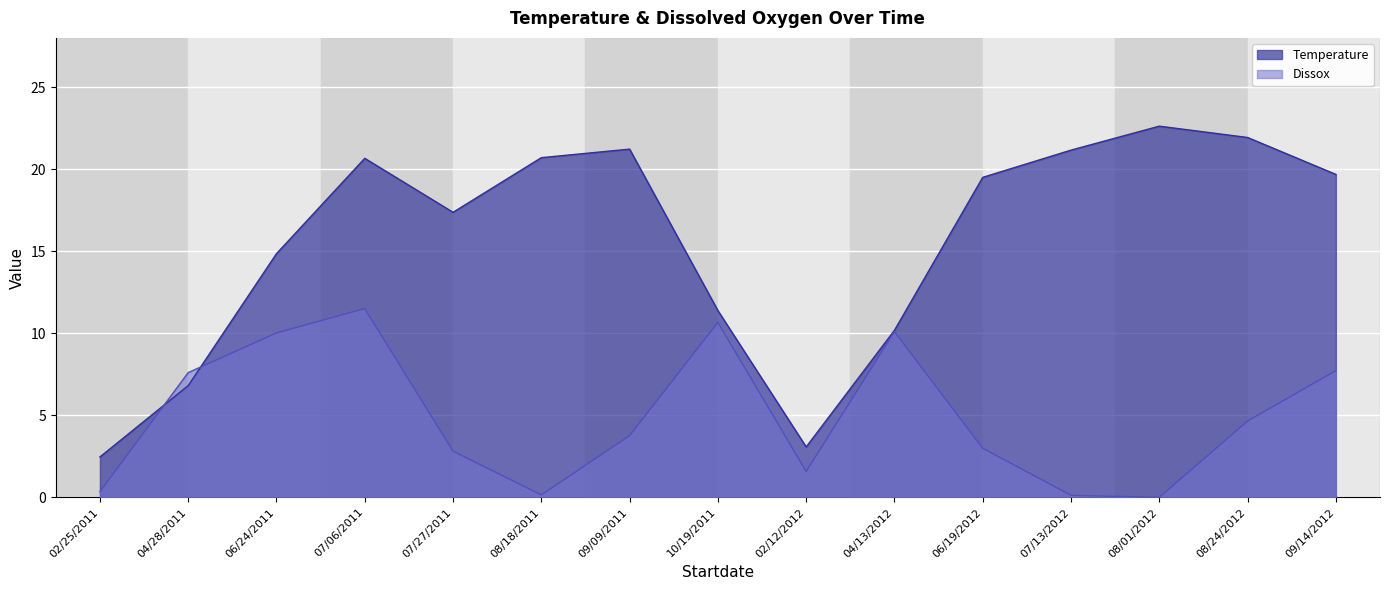

Which label corresponds to the largest value in the chart?

08/01/2012